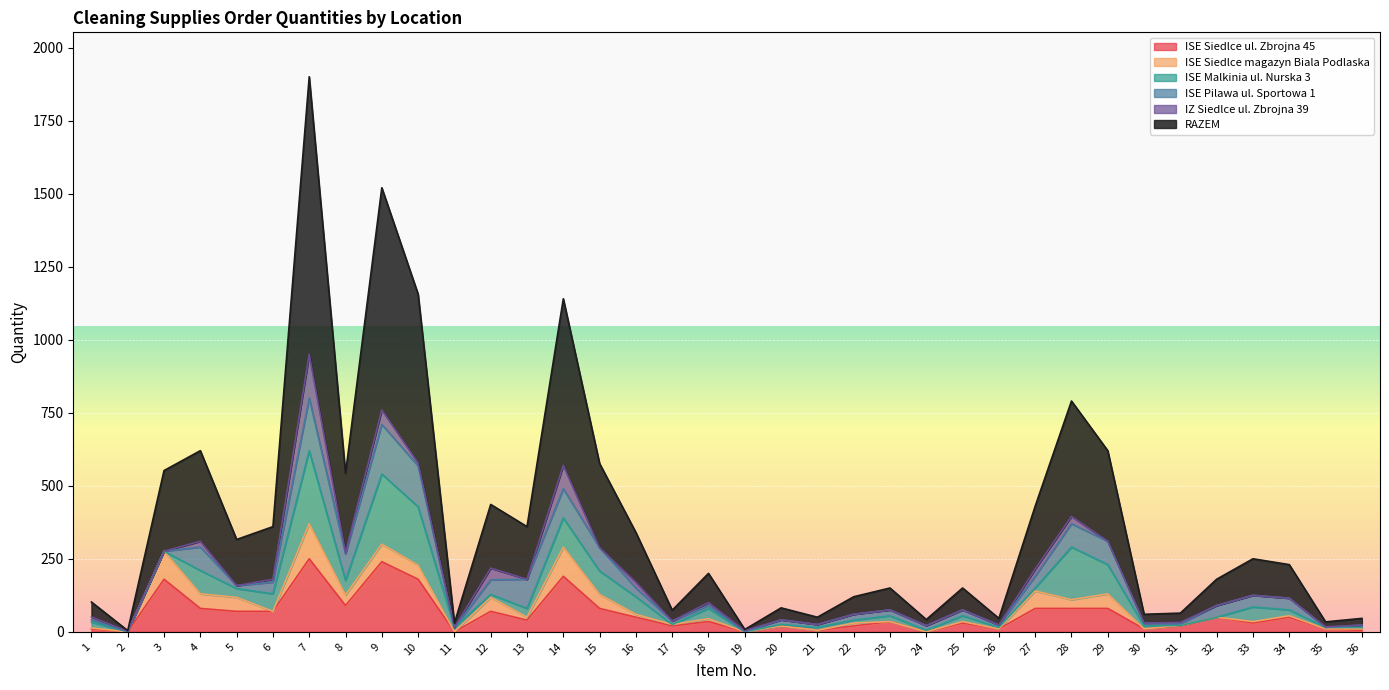

At which category is the sum across all series the highest?

7